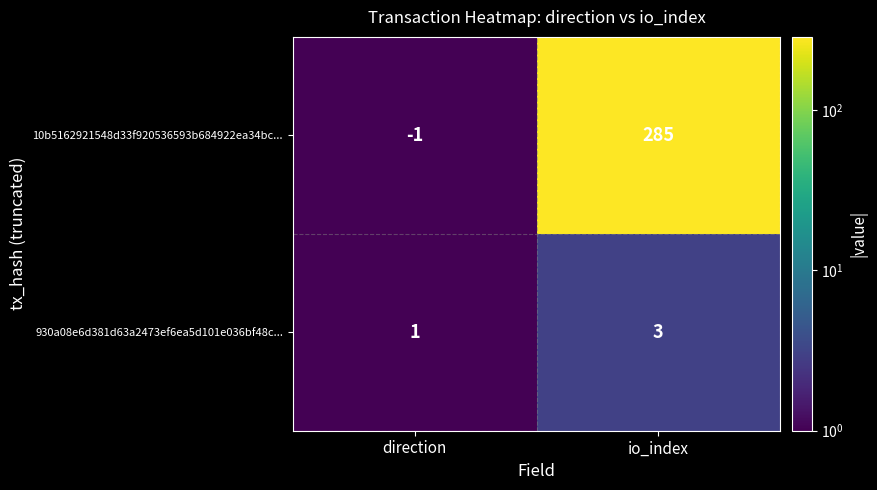

Reading right to left, transcribe all the data shown in this chart.

10b5162921548d33f920536593b684922ea34bc...: io_index=285	direction=-1
930a08e6d381d63a2473ef6ea5d101e036bf48c...: io_index=3	direction=1